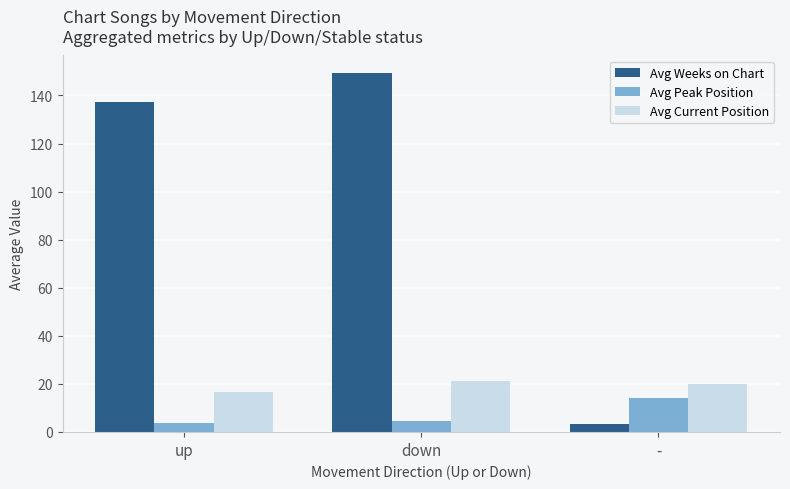

Which series has the widest spread of values?

Avg Weeks on Chart